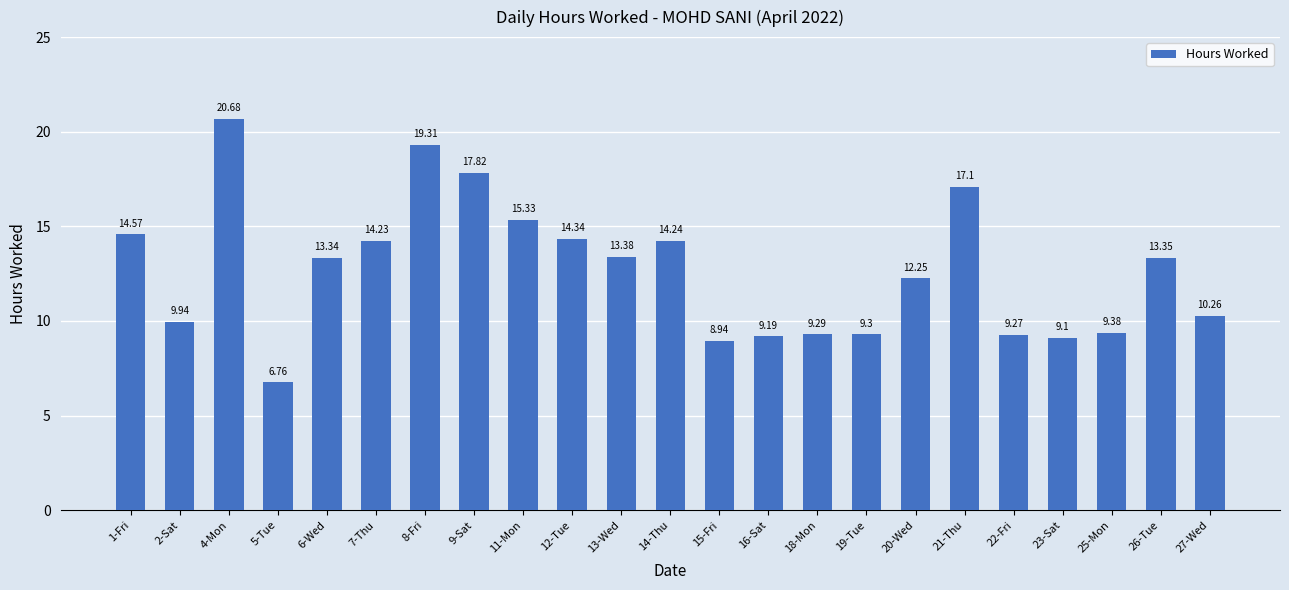

At which category does the chart reach its peak across all series?

4-Mon